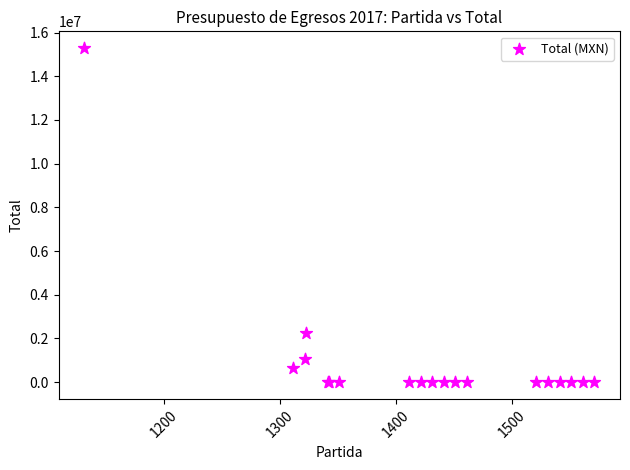

What Y value in the scatter plot is closest to 7644886?

2231578.9